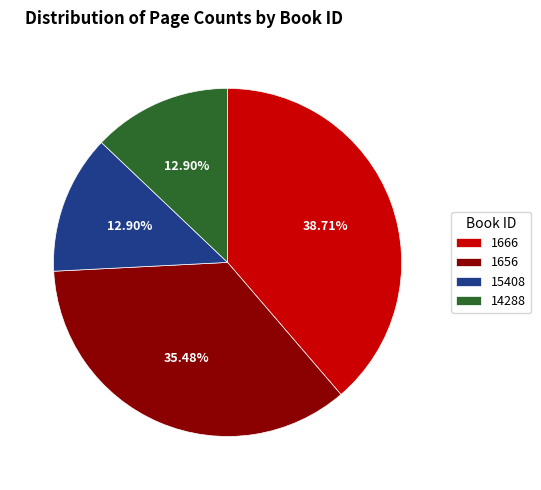

Between 1656 and 14288, which is larger?

1656